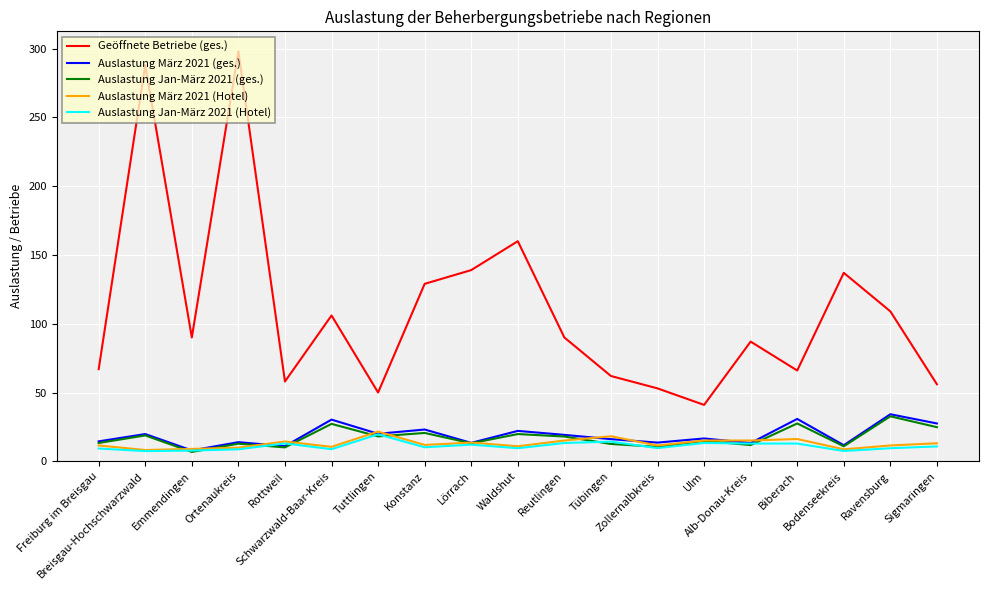

What is the greatest value displayed?

298.0